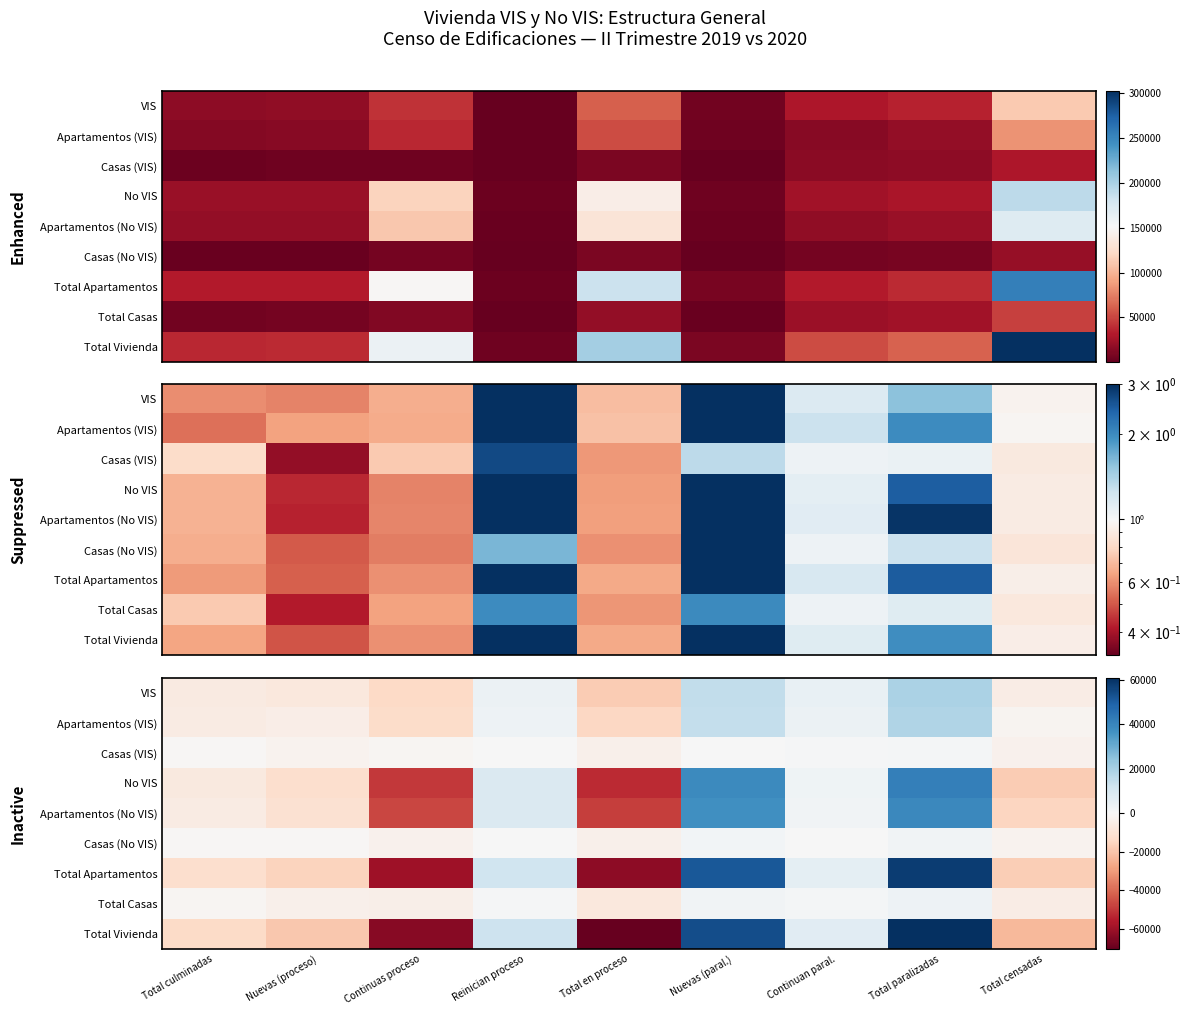

List the labels in order of No VIS value, smallest first.

Total en proceso, Continuas proceso, Total censadas, Nuevas (proceso), Total culminadas, Continuan paral., Reinician proceso, Nuevas (paral.), Total paralizadas